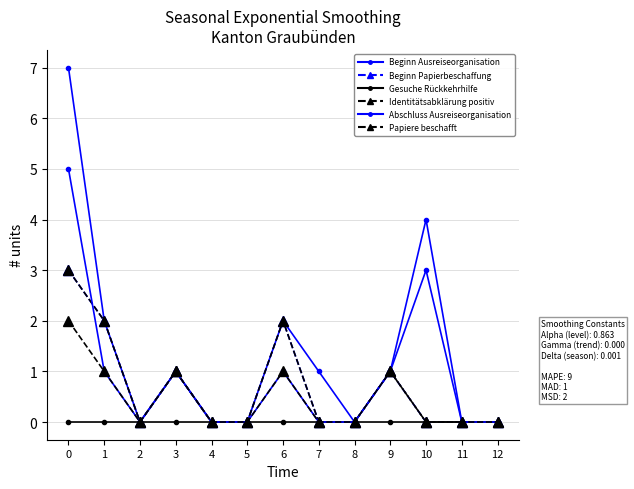

True or false: Abschluss Ausreiseorganisation has a value of 2 at 3.

False